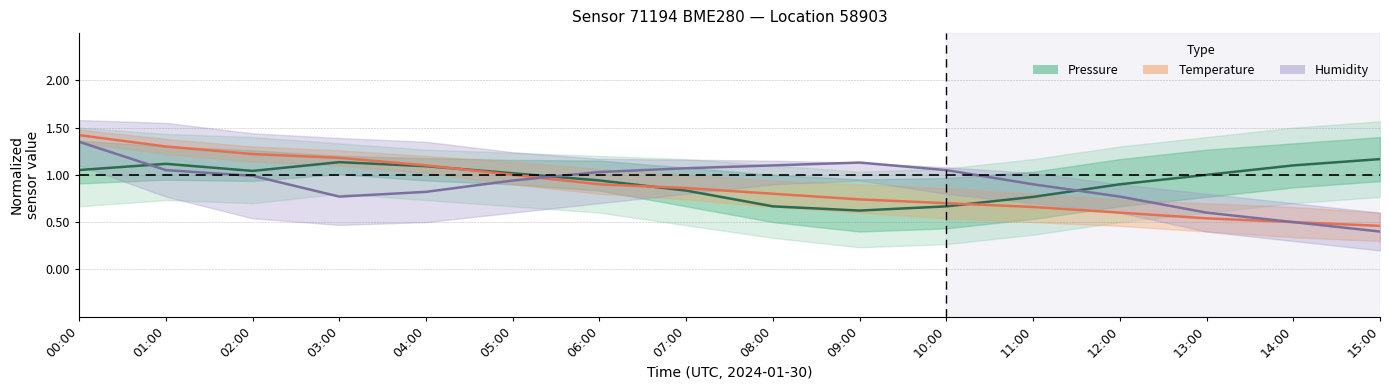

Reading right to left, list all the values displayed in this chart.

Pressure (normalized): 15:00=1.2	14:00=1.1	13:00=1.0	12:00=0.9	11:00=0.8	10:00=0.7	09:00=0.6	08:00=0.7	07:00=0.8	06:00=0.9	05:00=1.0	04:00=1.1	03:00=1.1	02:00=1.0	01:00=1.1	00:00=1.1
Temperature (normalized): 15:00=0.5	14:00=0.5	13:00=0.5	12:00=0.6	11:00=0.7	10:00=0.7	09:00=0.7	08:00=0.8	07:00=0.9	06:00=0.9	05:00=1.0	04:00=1.1	03:00=1.2	02:00=1.2	01:00=1.3	00:00=1.4
Humidity (normalized): 15:00=0.4	14:00=0.5	13:00=0.6	12:00=0.8	11:00=0.9	10:00=1.0	09:00=1.1	08:00=1.1	07:00=1.1	06:00=1.0	05:00=0.9	04:00=0.8	03:00=0.8	02:00=1.0	01:00=1.0	00:00=1.4